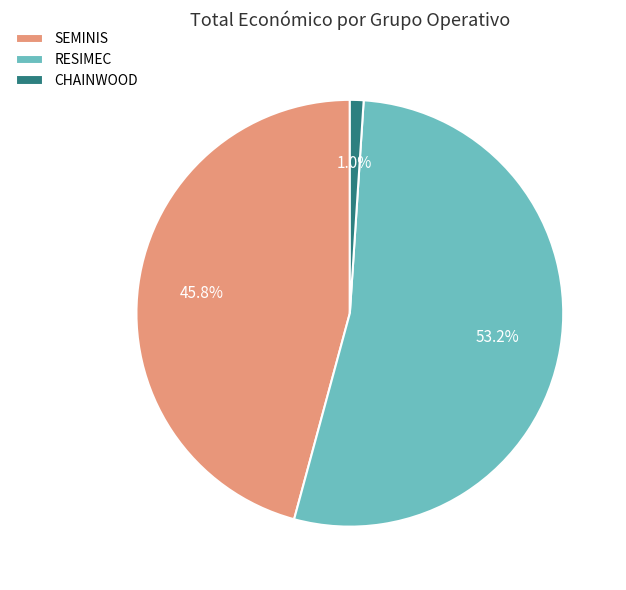

How many slices are in this pie chart?

3